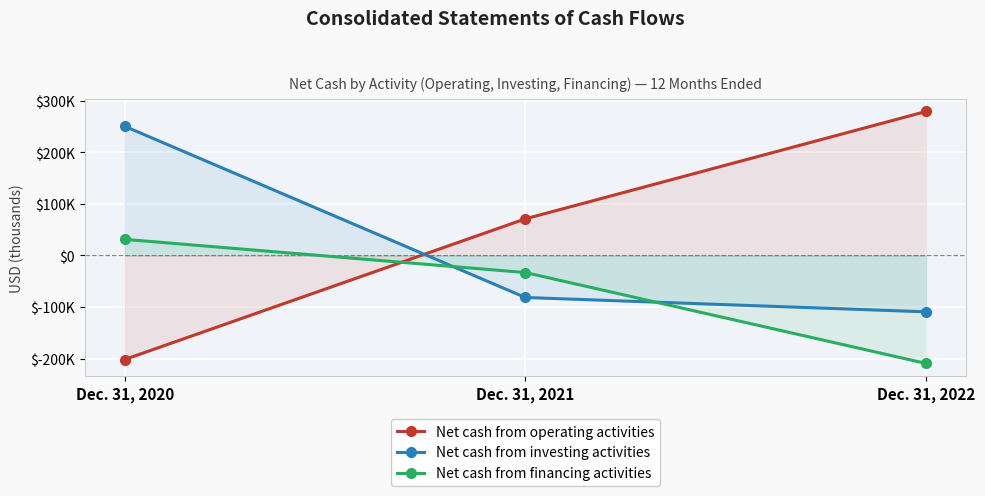

Between Dec. 31, 2020 and Dec. 31, 2021, which series saw the biggest shift?

Net cash from investing activities